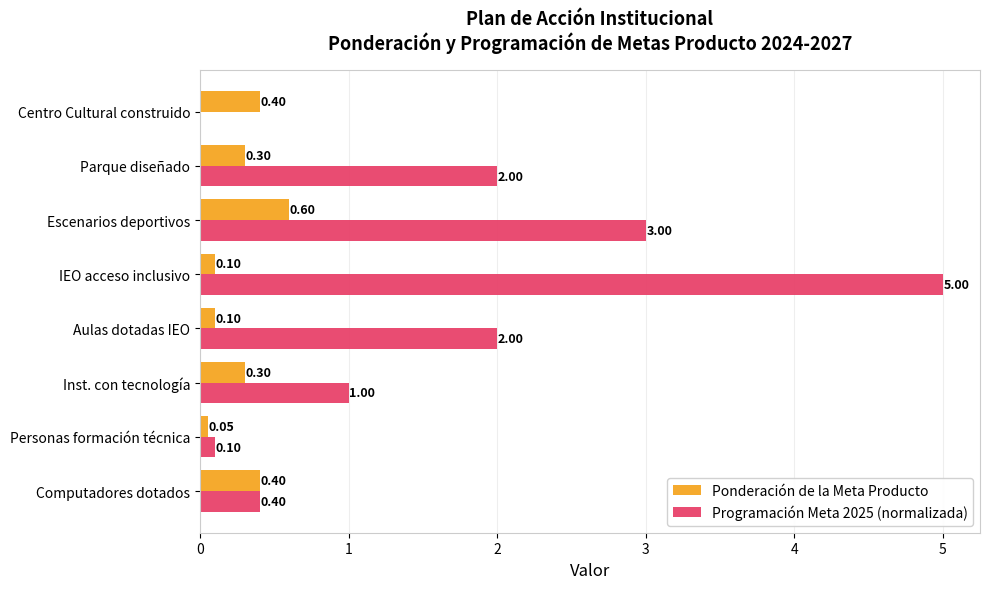

At which category is the sum across all series the highest?

IEO acceso inclusivo